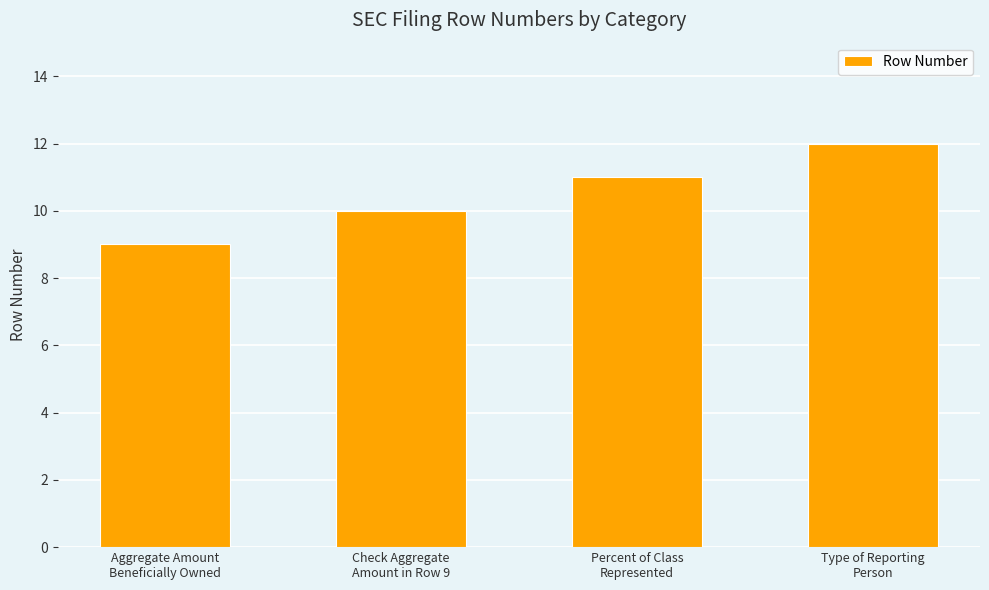

List the labels in order of value, smallest first.

Aggregate Amount
Beneficially Owned, Check Aggregate
Amount in Row 9, Percent of Class
Represented, Type of Reporting
Person